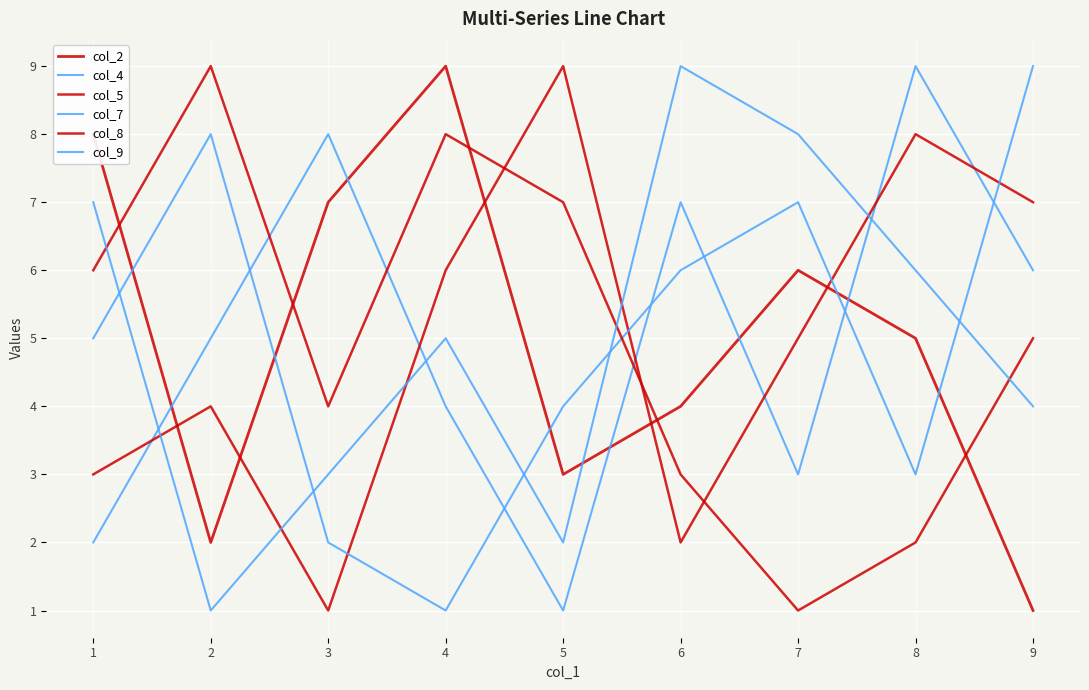

At which label does col_8 reach its minimum?

7